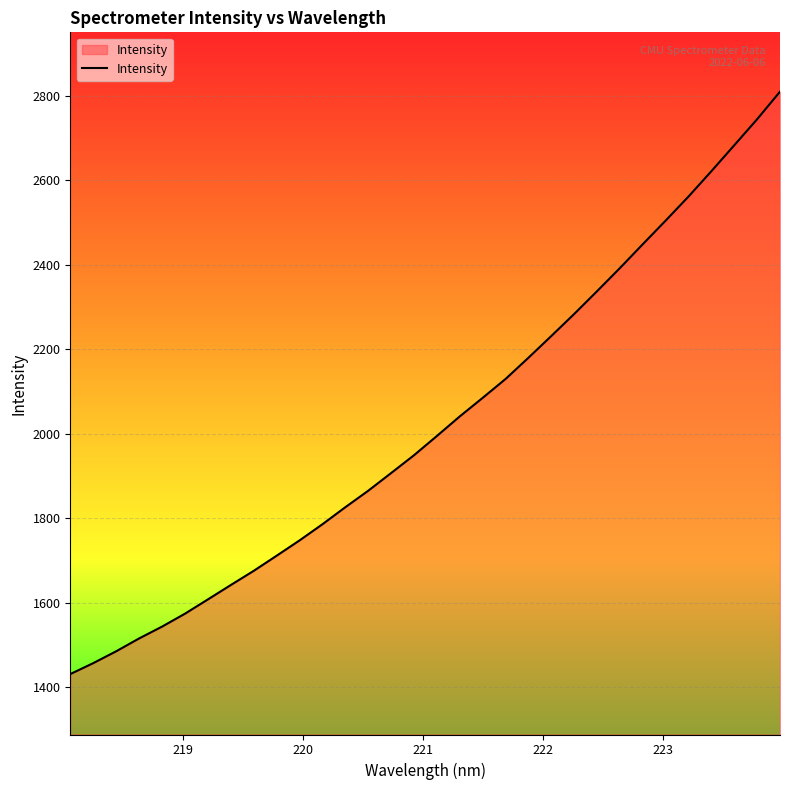

What is the difference between the maximum and minimum values?

1379.2